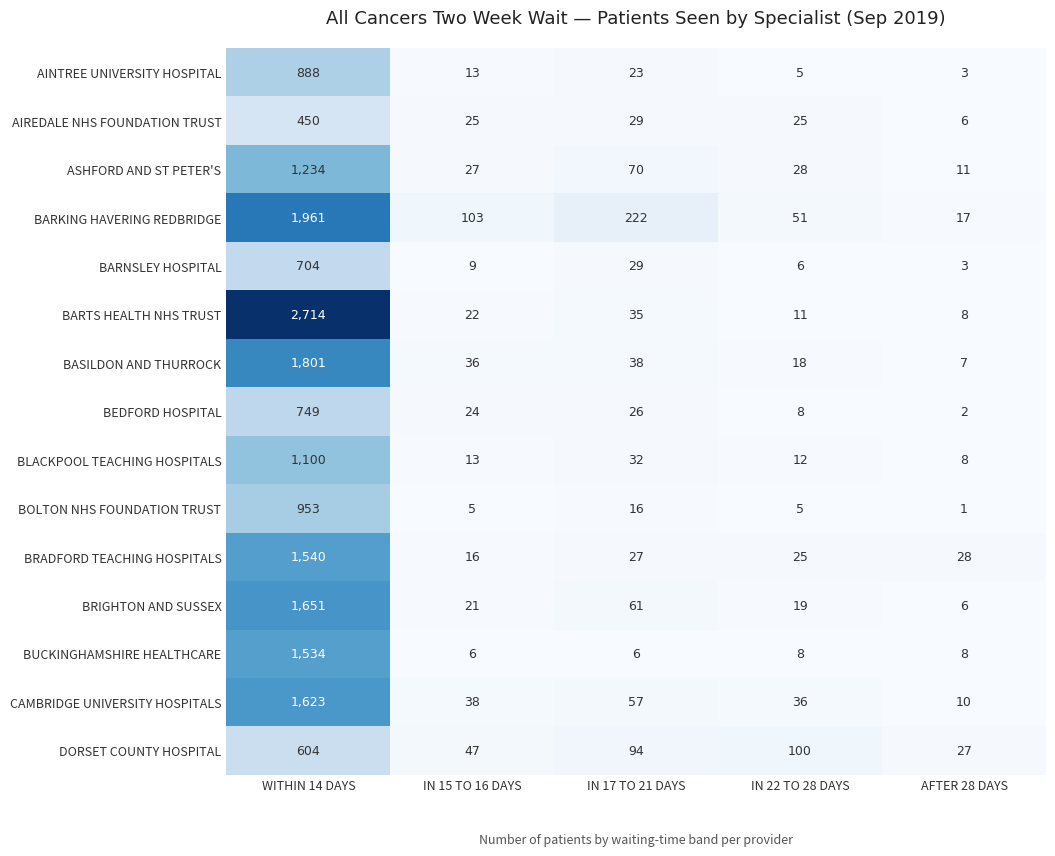

What is the difference between the maximum and minimum values in the DORSET COUNTY HOSPITAL series?

577